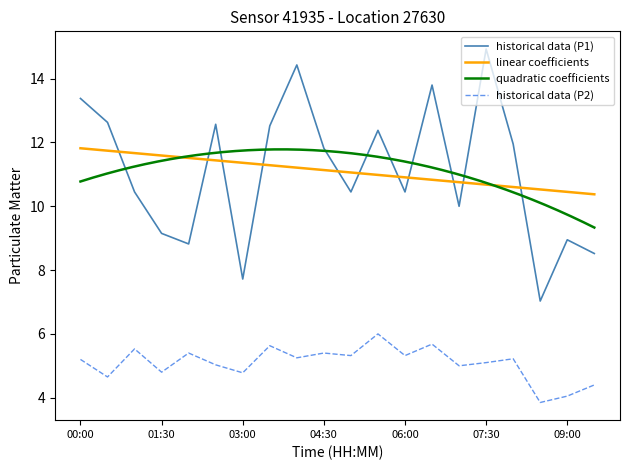

What is the maximum value shown in the chart?

14.9